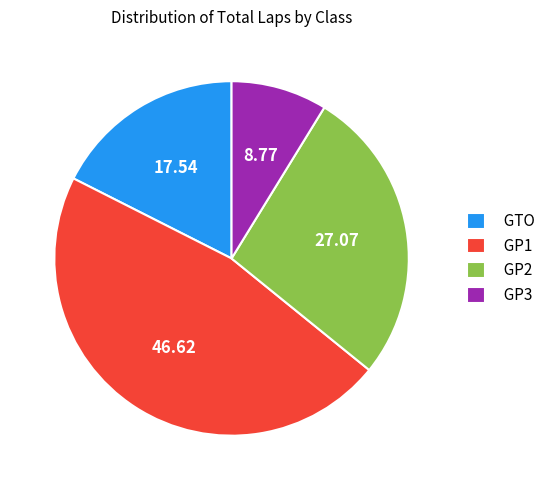

How many segments does this pie chart have?

4